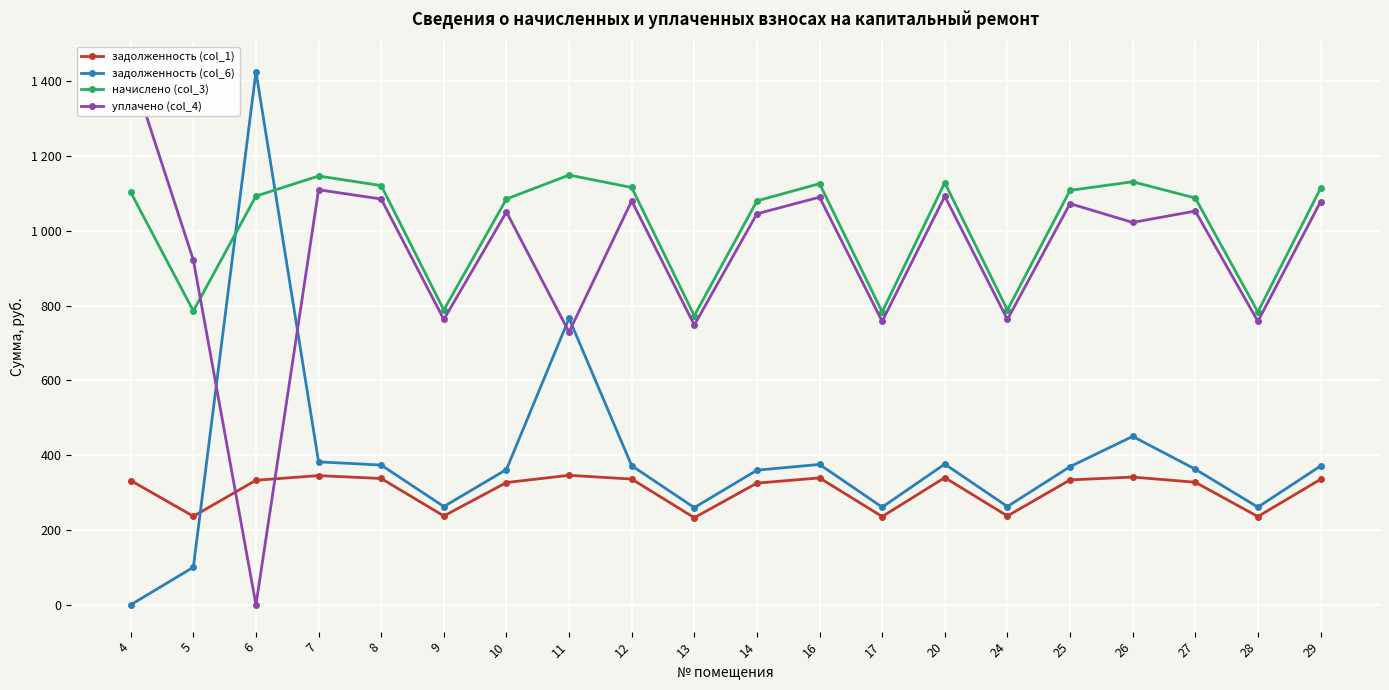

Is the value of задолженность (col_6) at 25 greater than the value of задолженность (col_1) at 12?

Yes